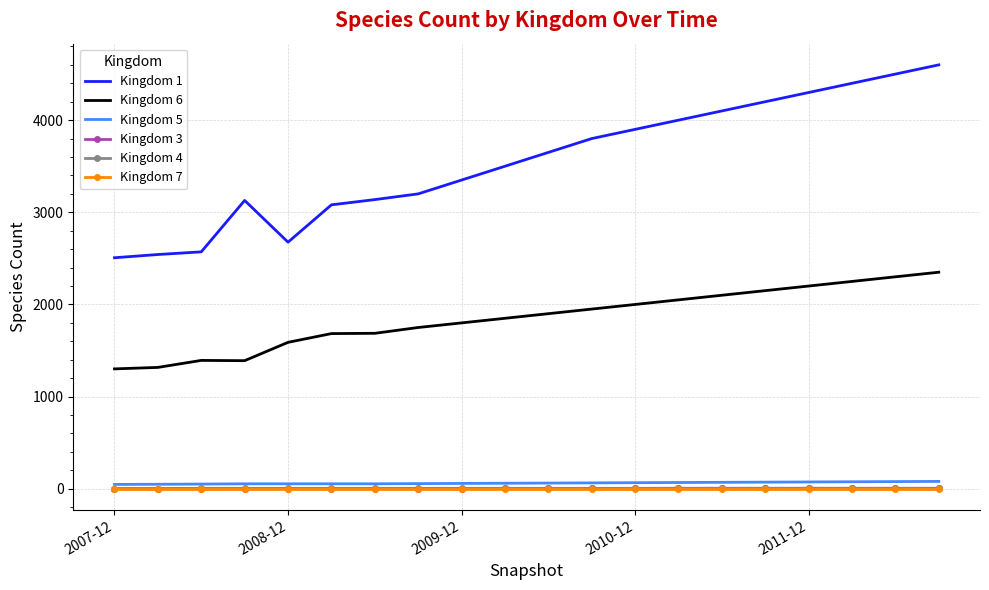

True or false: Kingdom 4 and Kingdom 6 intersect in this chart.

False